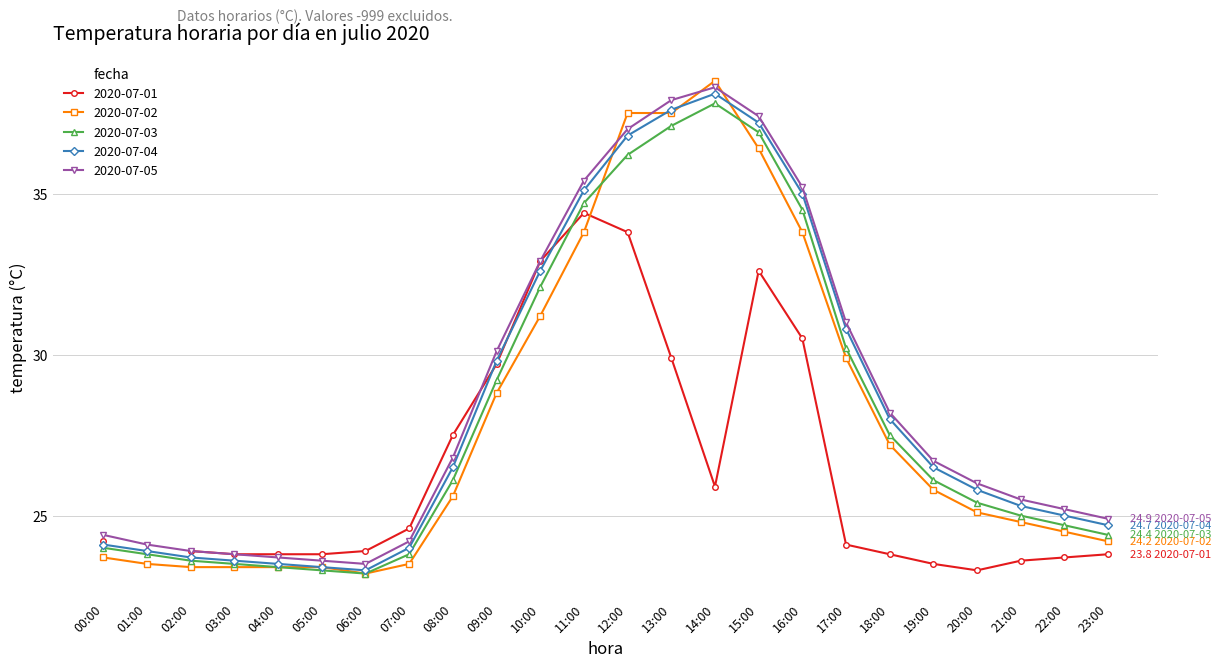

How many data points does each series have?

24